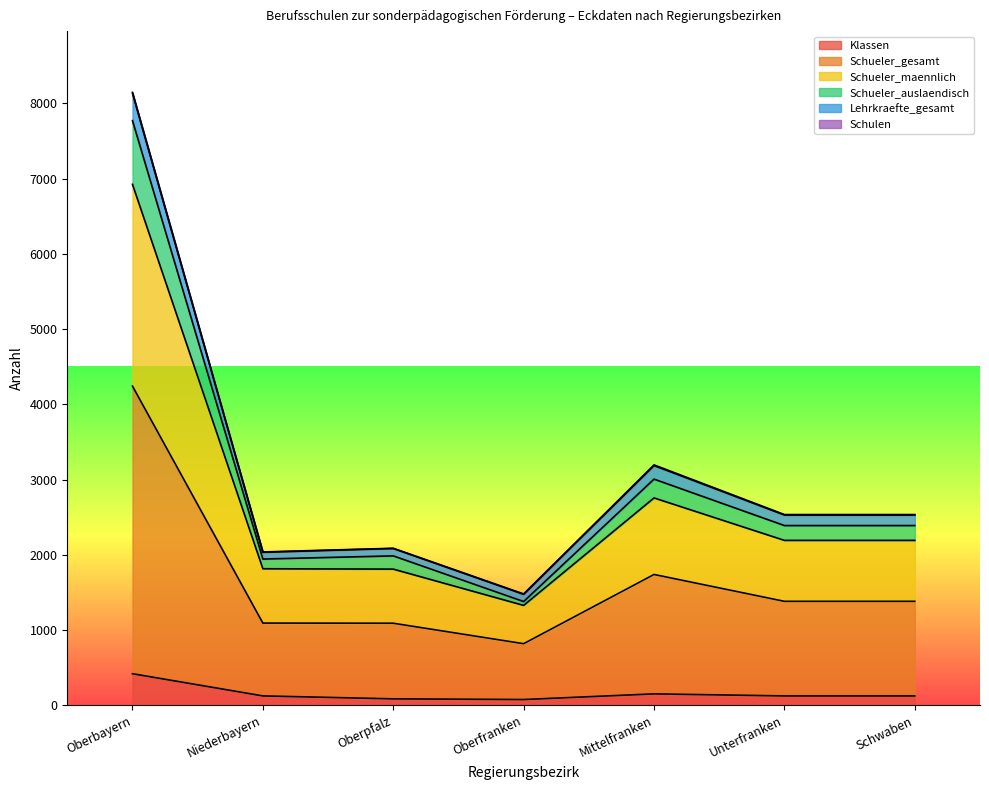

At which category is the sum across all series the highest?

Oberbayern